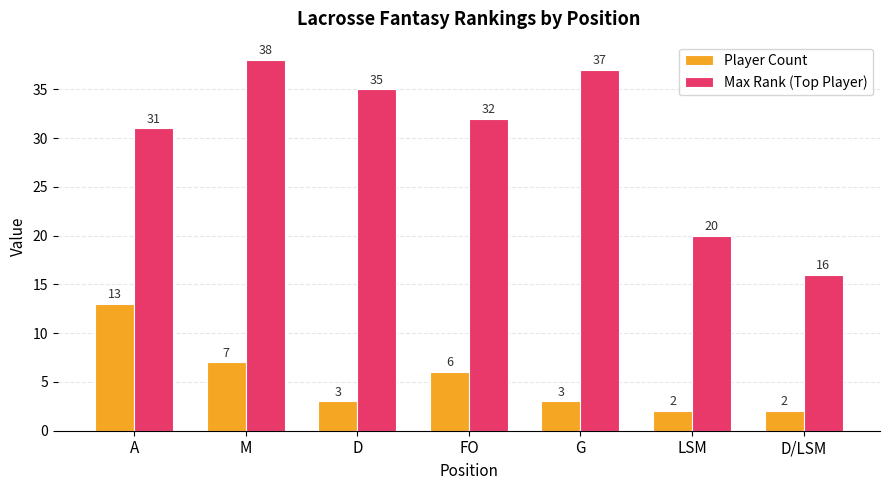

Reading left to right, transcribe all the data shown in this chart.

Player Count: A=13	M=7	D=3	FO=6	G=3	LSM=2	D/LSM=2
Max Rank (Top Player): A=31	M=38	D=35	FO=32	G=37	LSM=20	D/LSM=16